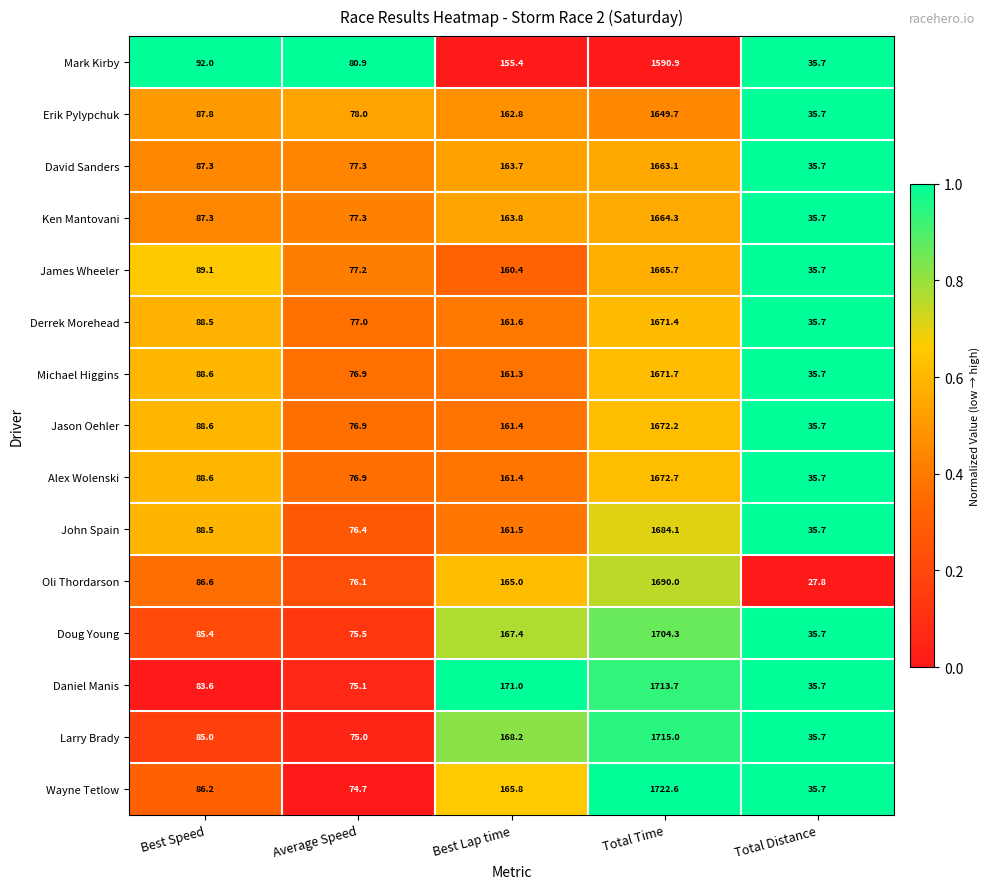

What is the difference between the second highest and minimum values in the Larry Brady series?

132.5